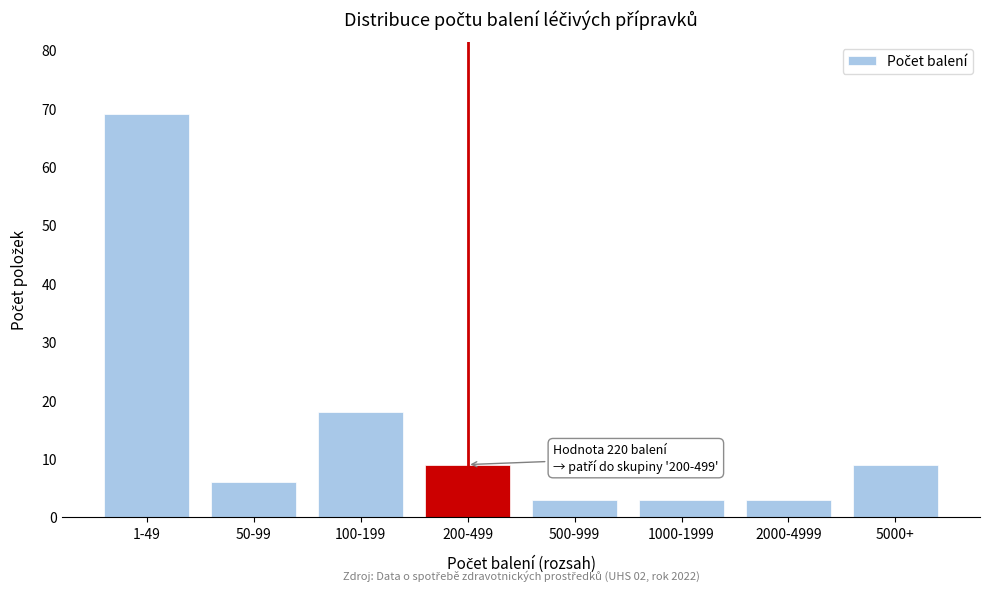

Reading right to left, extract all data points from this chart.

9	3	3	3	9	18	6	69